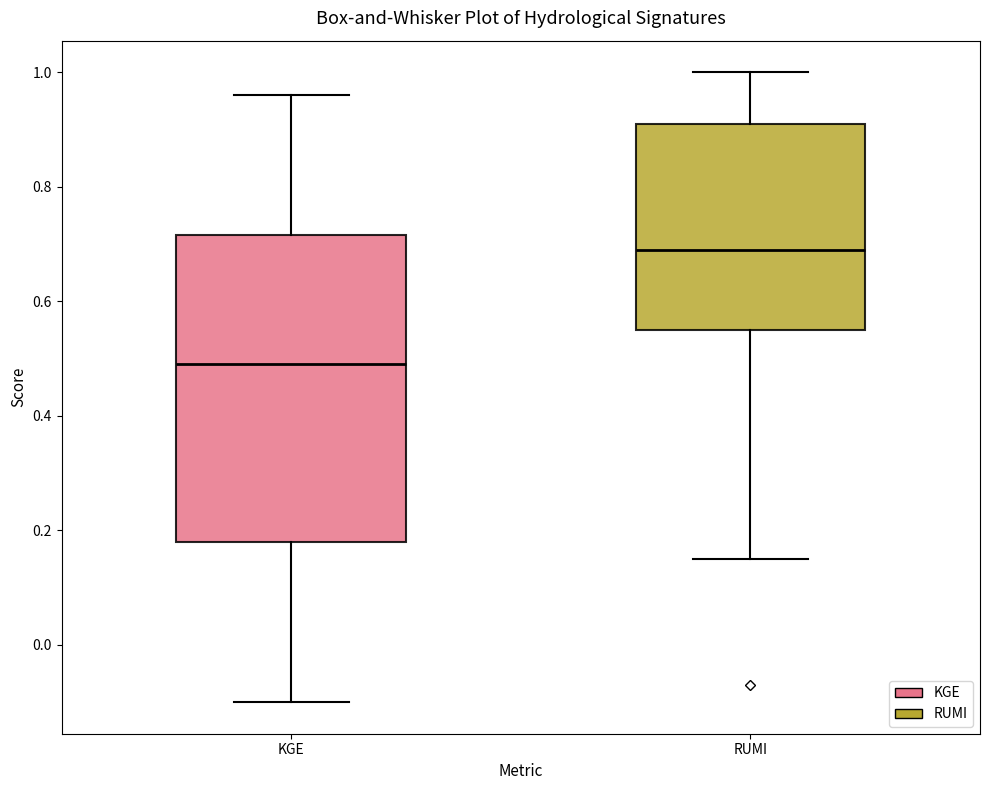

Reading left to right, transcribe this box plot: for each box, give where its median line is, the range the box spans, and where its two whiskers end, as read against the y-axis. The values are not printed on the chart, so give them approximately, as read against the axis.

KGE: median 0.50, box 0.18 to 0.72, whiskers -0.10 to 0.96
RUMI: median 0.70, box 0.56 to 0.92, whiskers 0.16 to 1.00